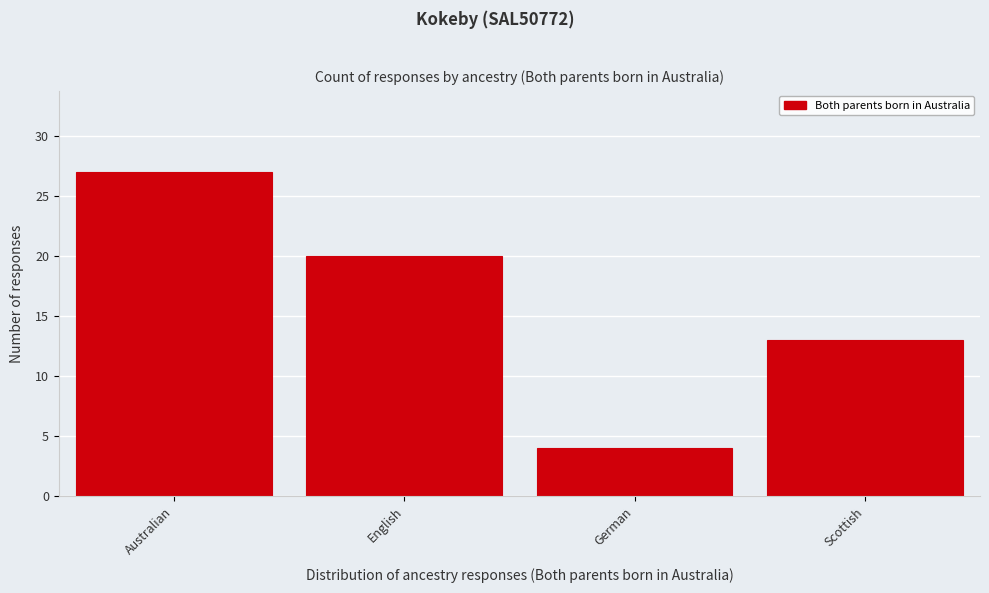

Reading left to right, transcribe all the data shown in this chart.

Australian=27	English=20	German=4	Scottish=13